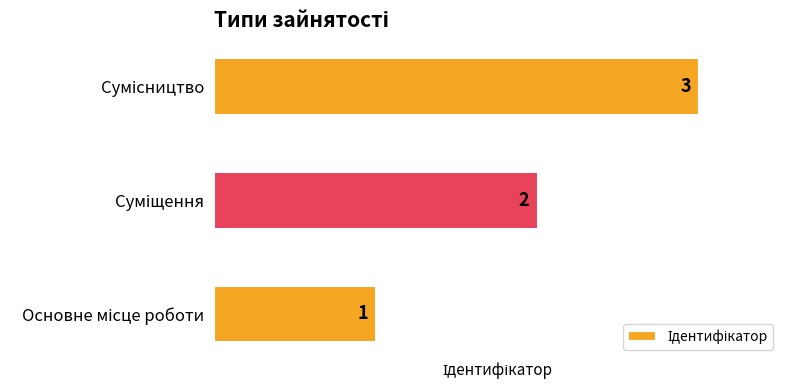

How many values are between 1 and 3?

3